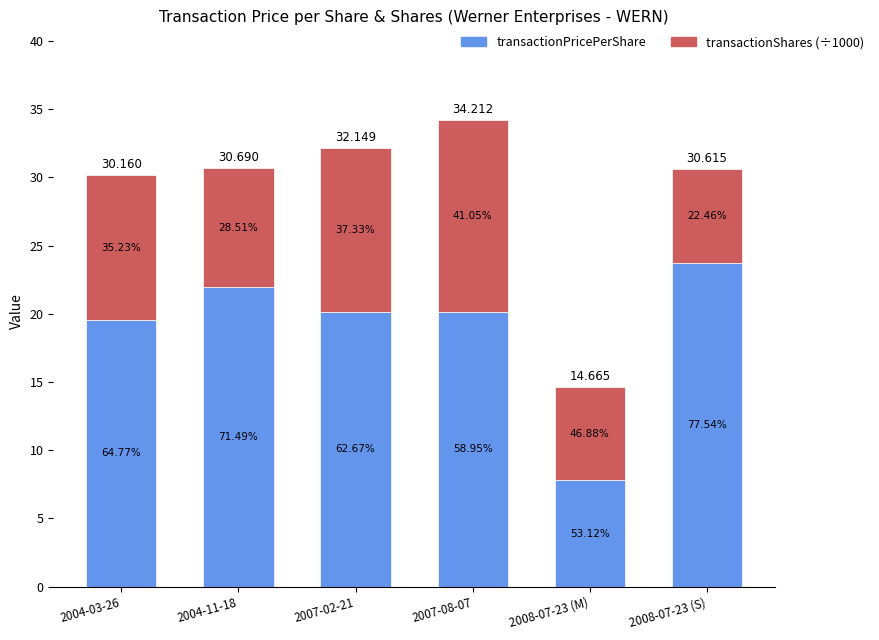

Are the bars horizontal?

No